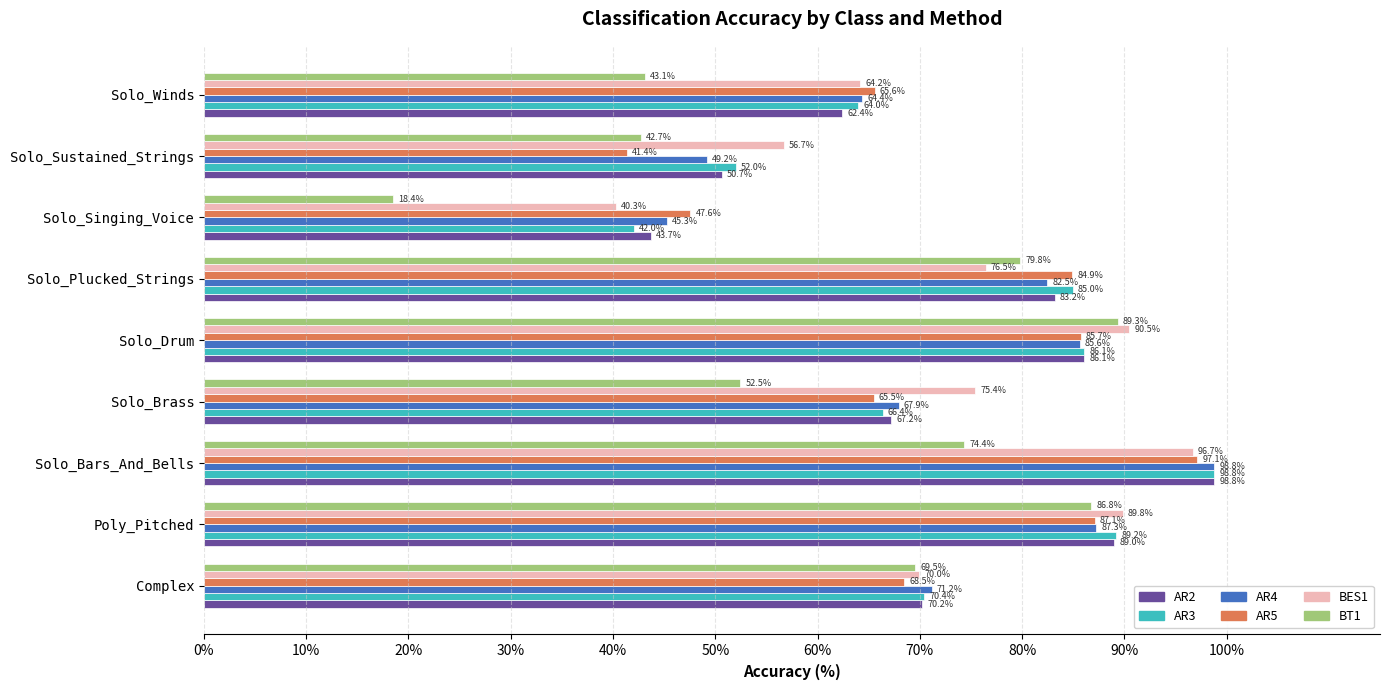

What is the sum of the AR4 values at Solo_Plucked_Strings and Solo_Bars_And_Bells?

181.3